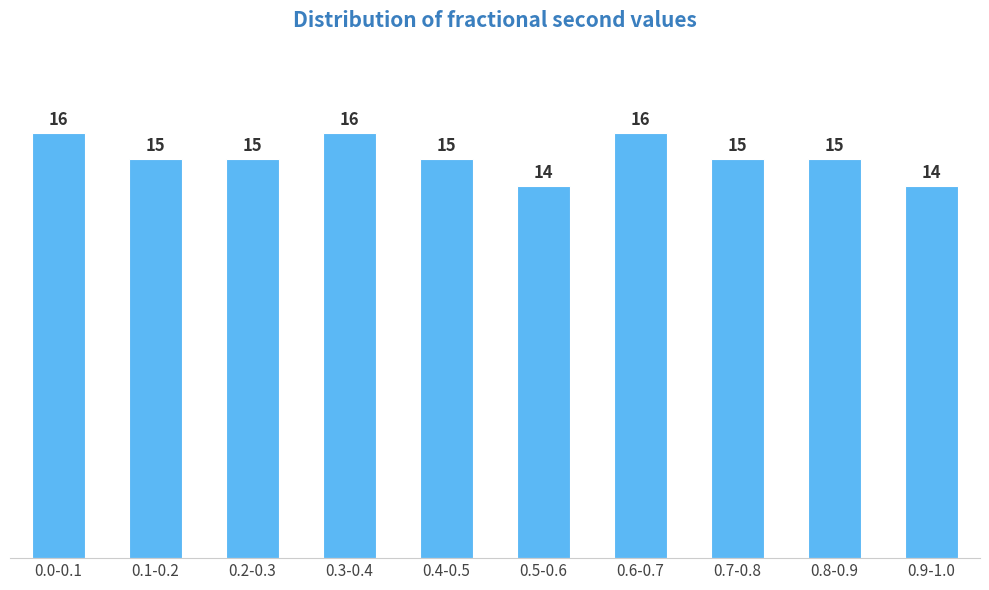

Reading left to right, transcribe all the data shown in this chart.

0.0-0.1=16	0.1-0.2=15	0.2-0.3=15	0.3-0.4=16	0.4-0.5=15	0.5-0.6=14	0.6-0.7=16	0.7-0.8=15	0.8-0.9=15	0.9-1.0=14